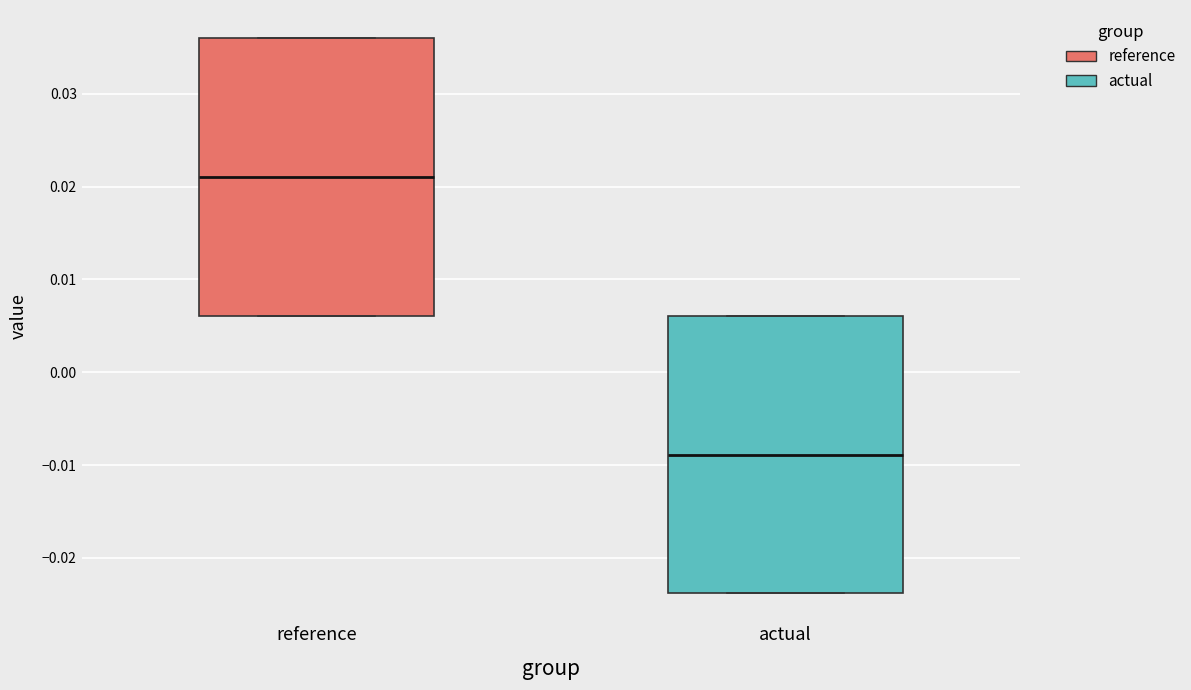

Reading left to right, transcribe this box plot: for each box, give where its median line is, the range the box spans, and where its two whiskers end, as read against the y-axis. The values are not printed on the chart, so give them approximately, as read against the axis.

reference: median 0.021, box 0.006 to 0.036, whiskers 0.006 to 0.036
actual: median -0.009, box -0.024 to 0.006, whiskers -0.024 to 0.006